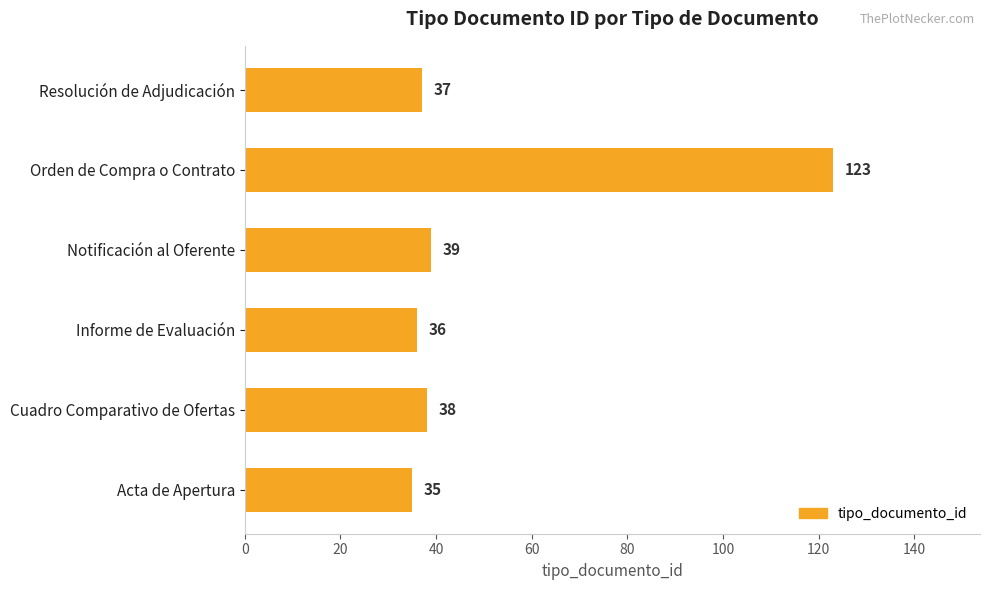

True or false: the data shows 85 at Orden de Compra o Contrato.

False